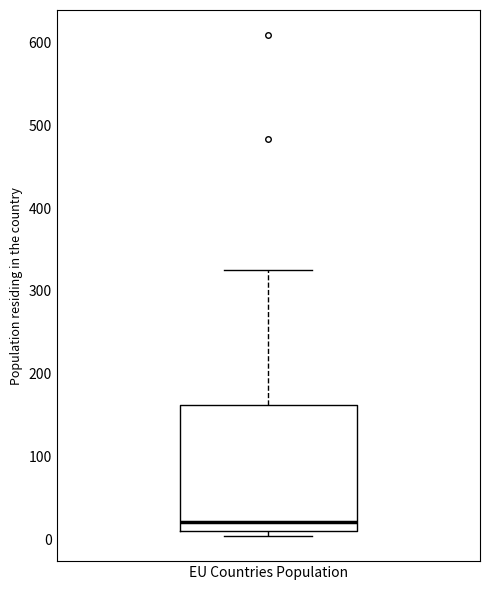

Read this box plot against the y-axis: the position of the median line, the range covered by the box, and the ends of both whiskers. The values are not printed on the chart, so give them approximately, as read against the axis.

median 20, box 10 to 160, whiskers 0 to 330